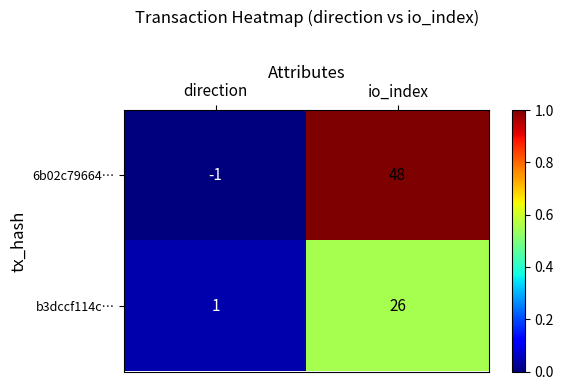

At direction, list the series in order from largest to smallest.

b3dccf114c…, 6b02c79664…